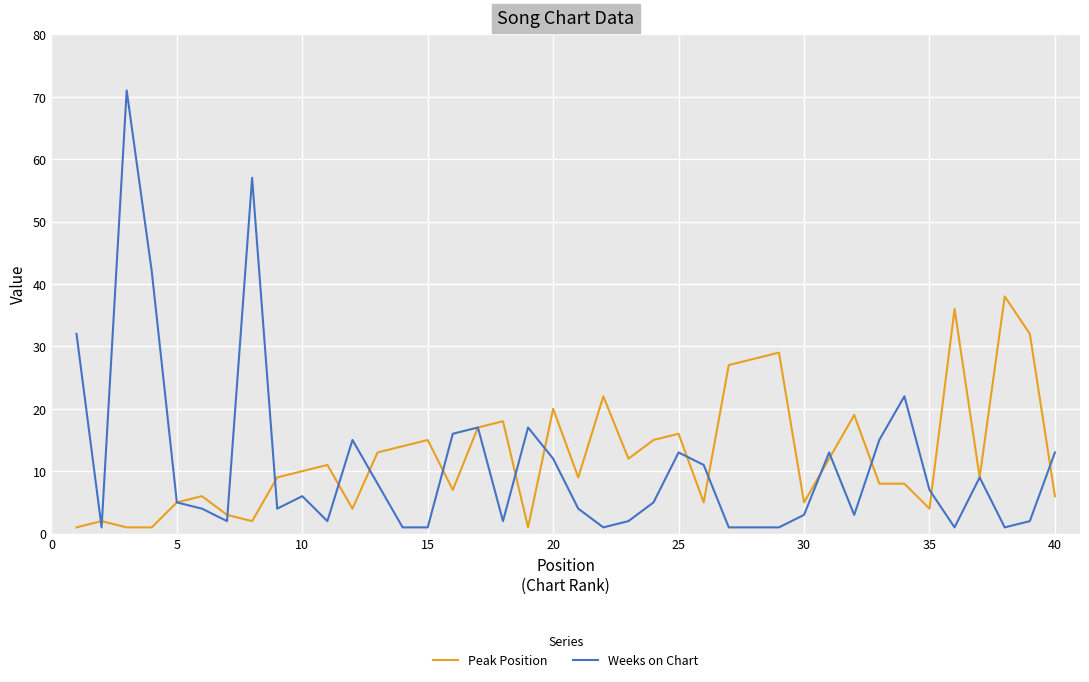

After their last crossing, which series has the higher values: Peak Position or Weeks on Chart?

Weeks on Chart